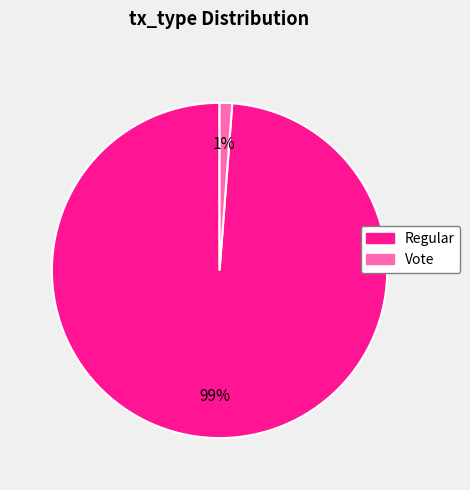

Do Vote and Regular together represent more than half of the pie?

Yes